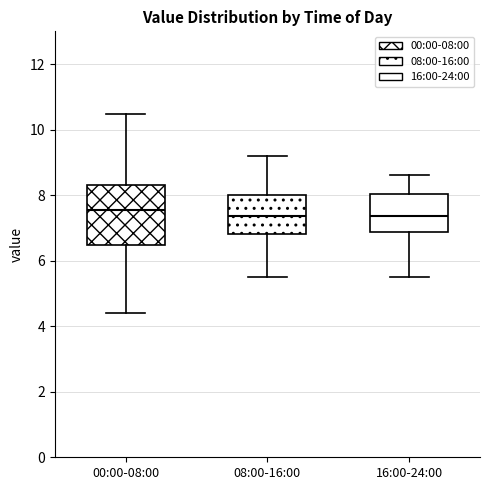

Where does the median line of the box for 00:00-08:00 sit on the y-axis? The values are not printed on the chart, so give them approximately, as read against the axis.

7.6